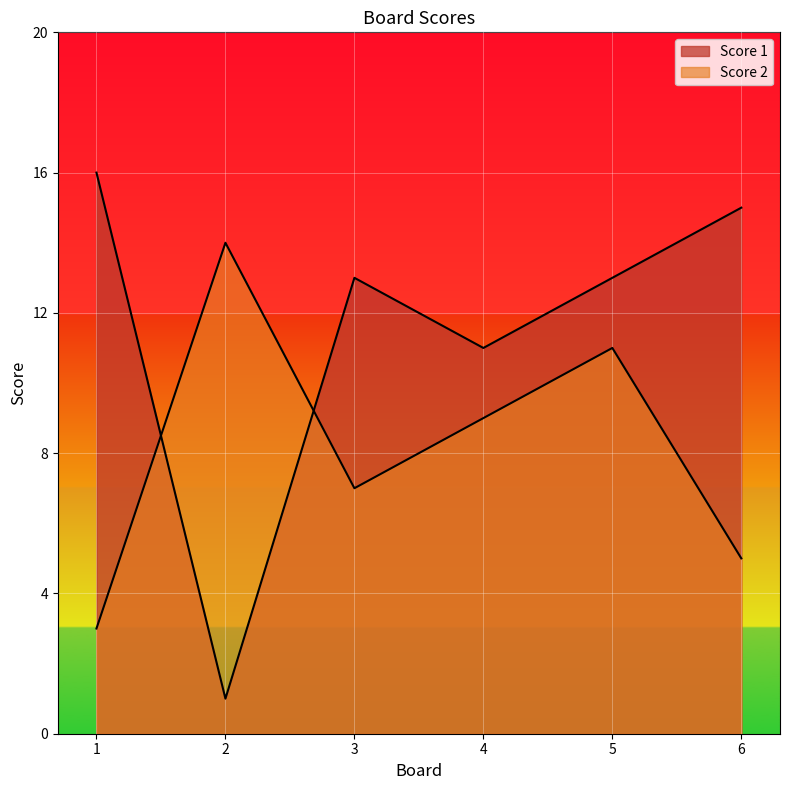

How many lines are shown in the chart?

2